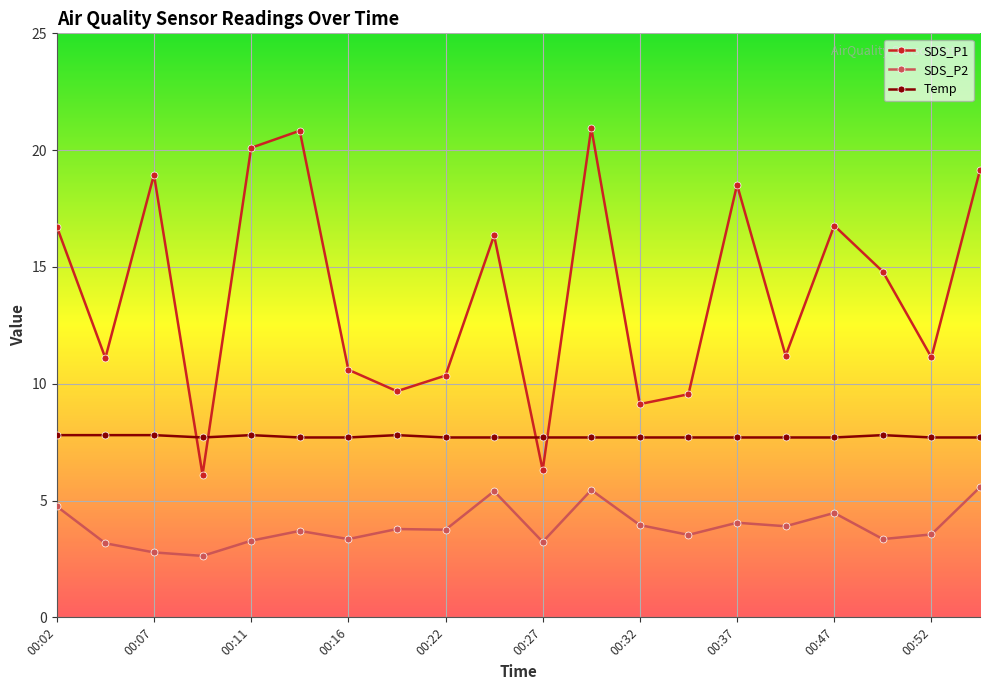

Rank the series by their average value, from lowest to highest.

SDS_P2, Temp, SDS_P1